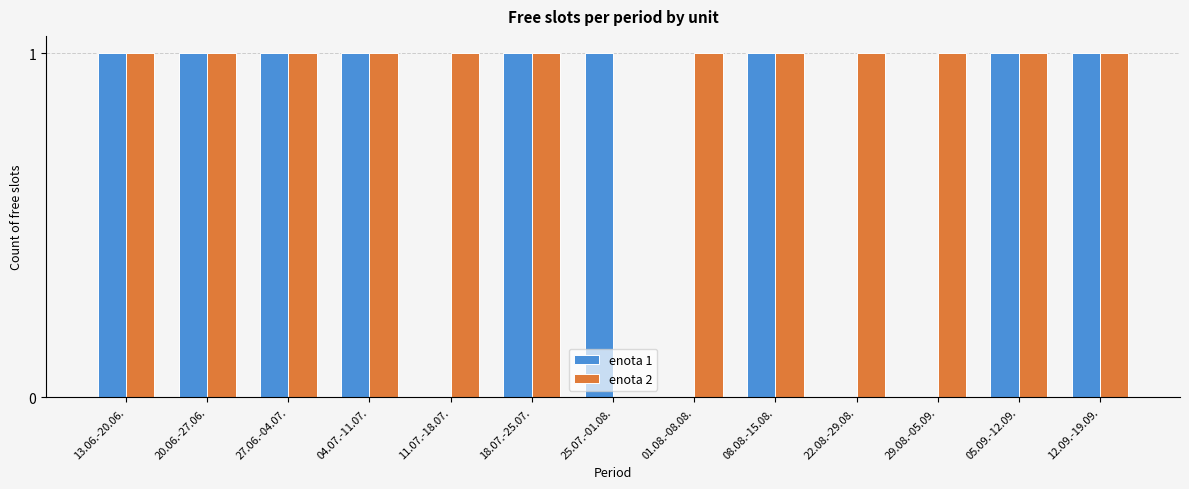

Count the enota 2 values in the range 1 to 2.

12